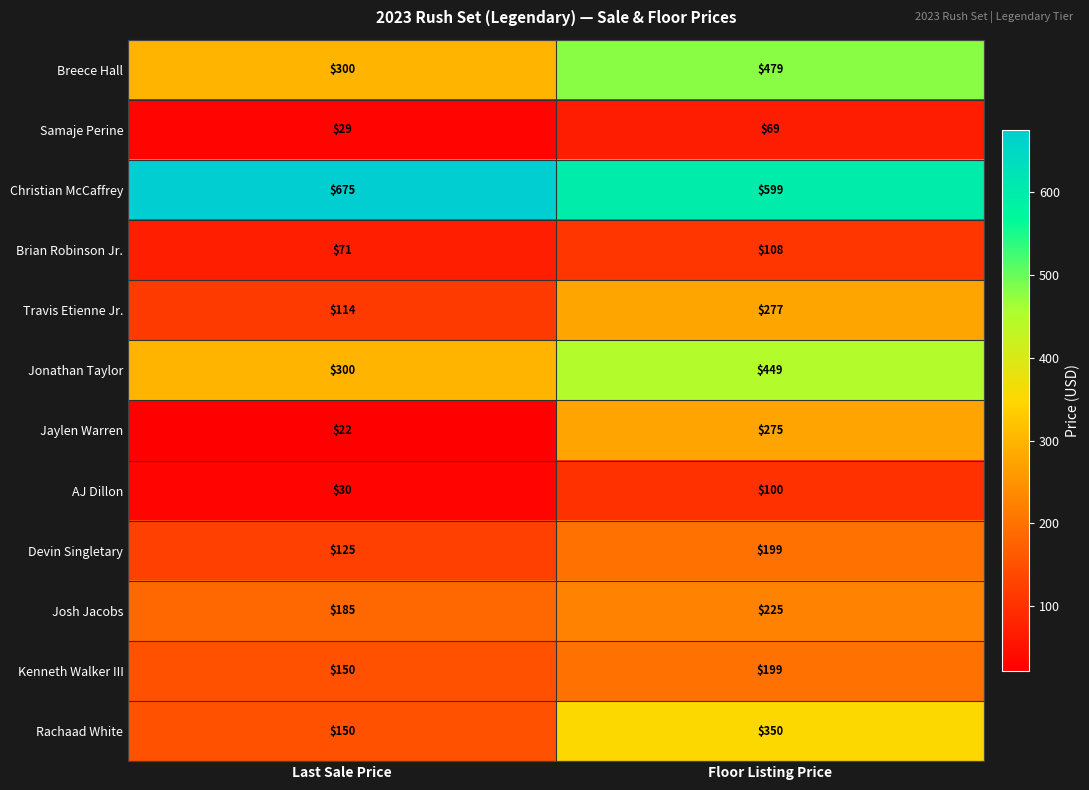

What is the smallest value displayed?

22